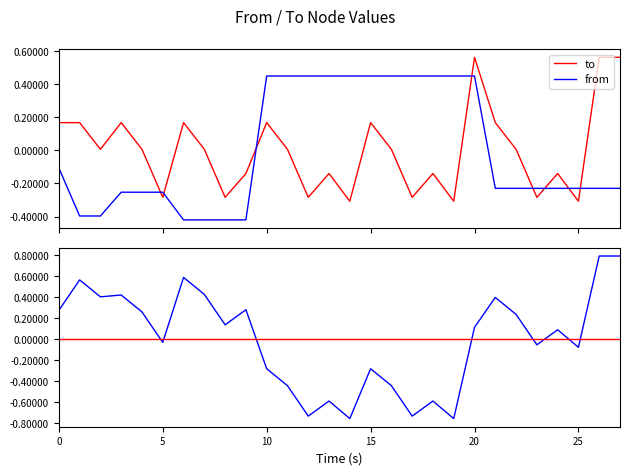

Which series has the largest total across all categories?

to - from